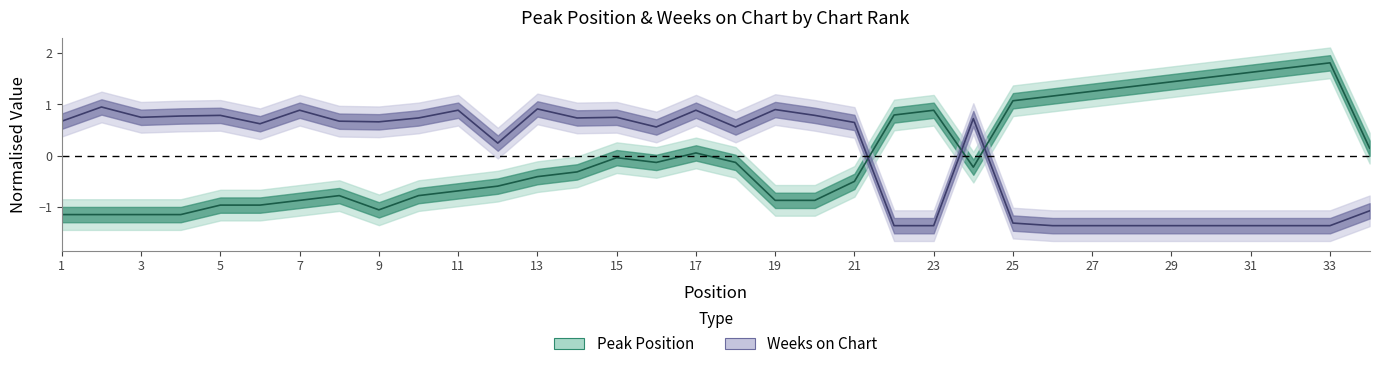

Is it true that Peak Position equals -0.1 at 18?

True